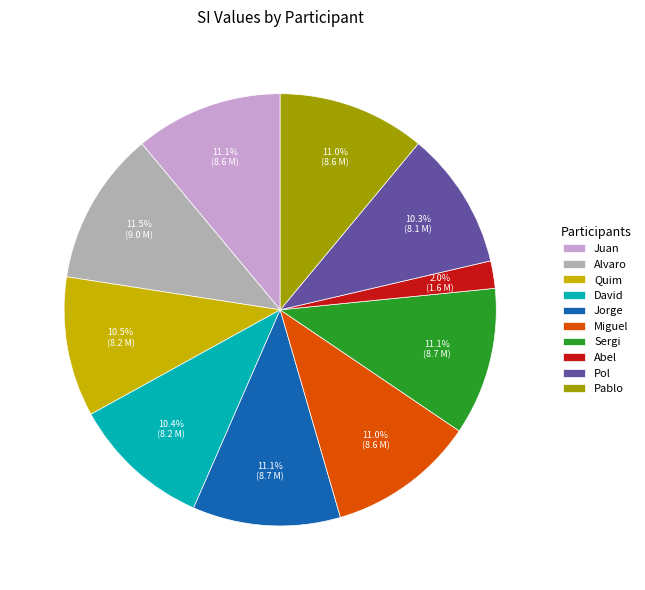

Which slice is the smallest?

Abel